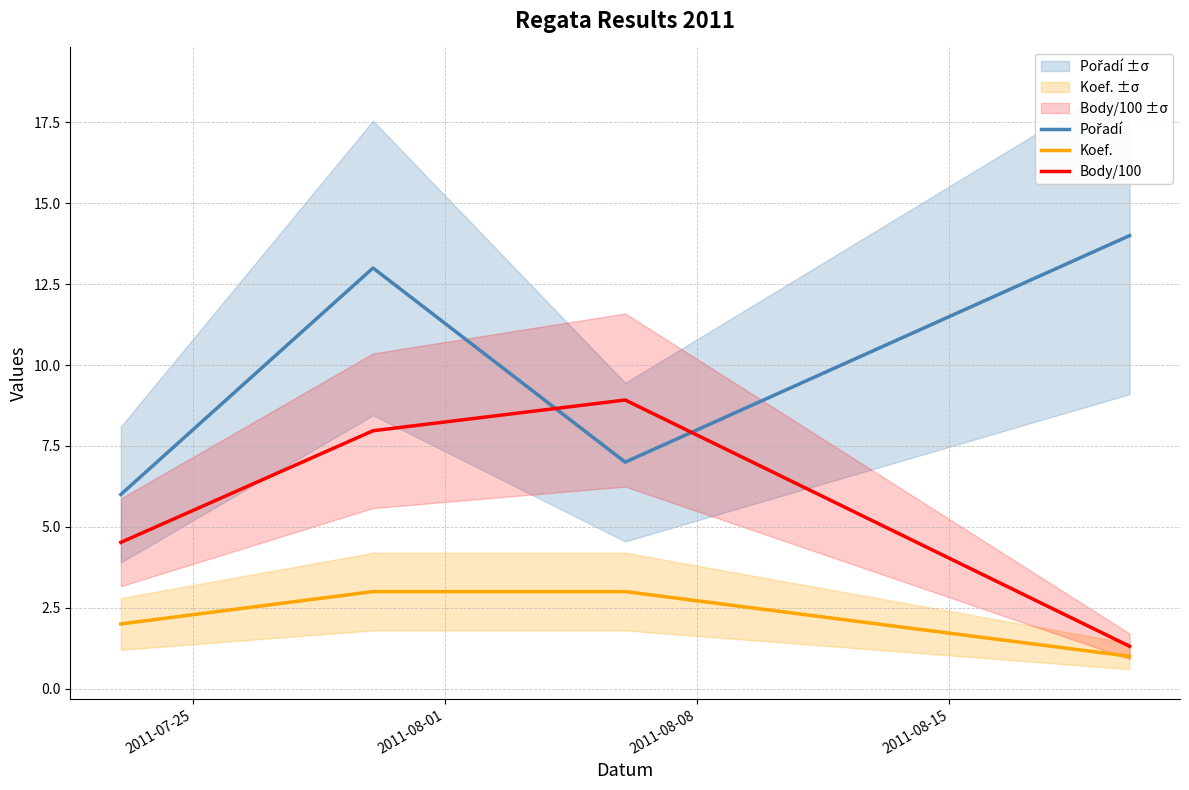

How many series are shown in this chart?

3